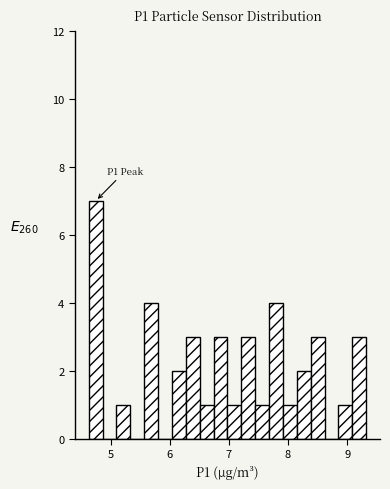

Read against the x-axis, roughly where is the centre of the tallest bar?

4.7